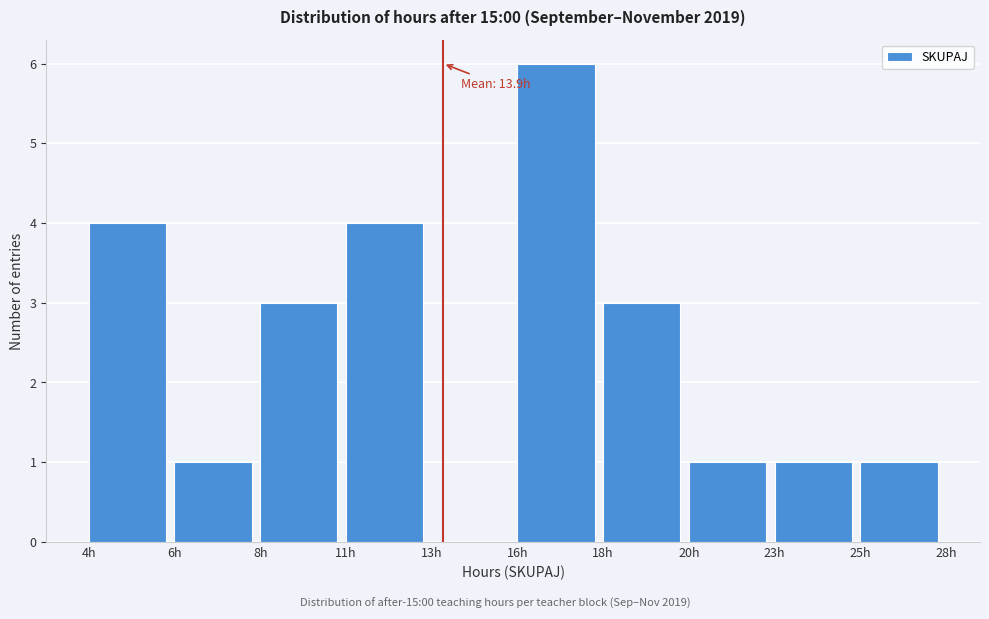

Reading left to right, extract all data points from this chart.

4h=4	6h=1	8h=3	11h=4	13h=0	16h=6	18h=3	20h=1	23h=1	25h=1